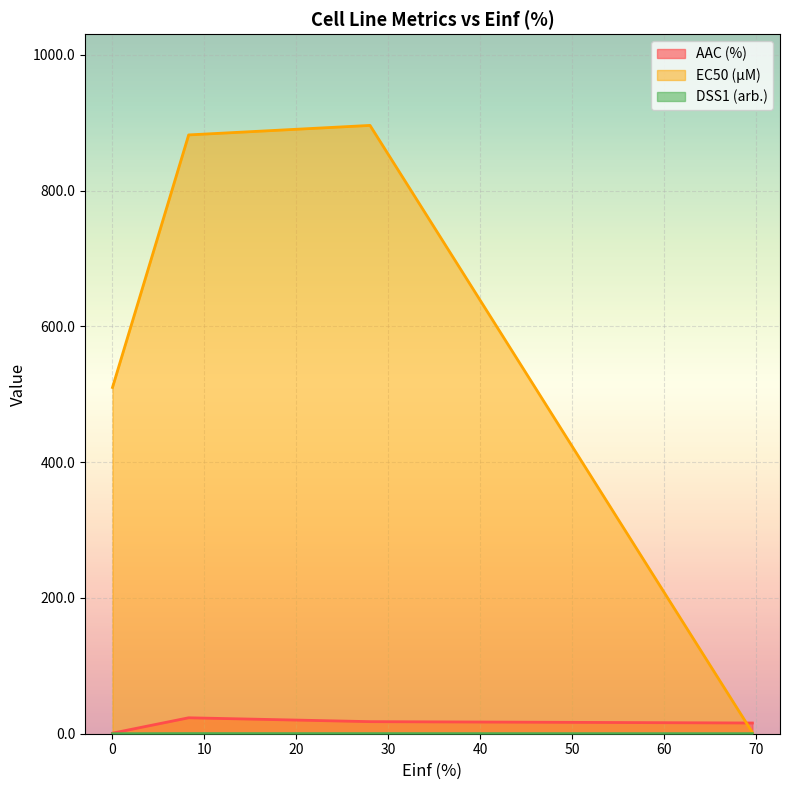

What is the value of the DSS1 (arb.) point at the 2nd from the left?

0.1